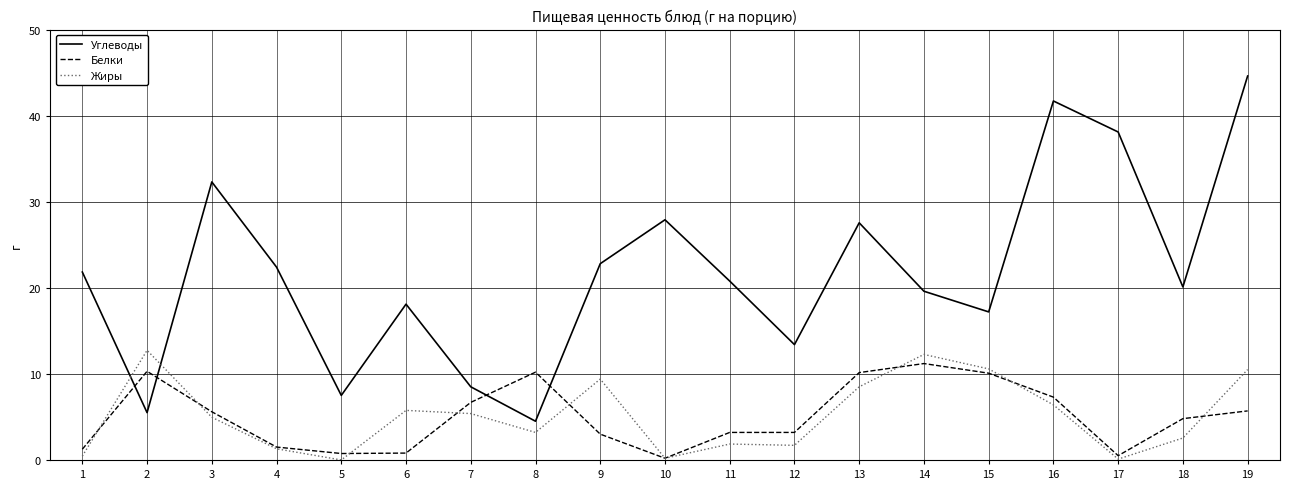

At which label does Жиры reach its peak?

2